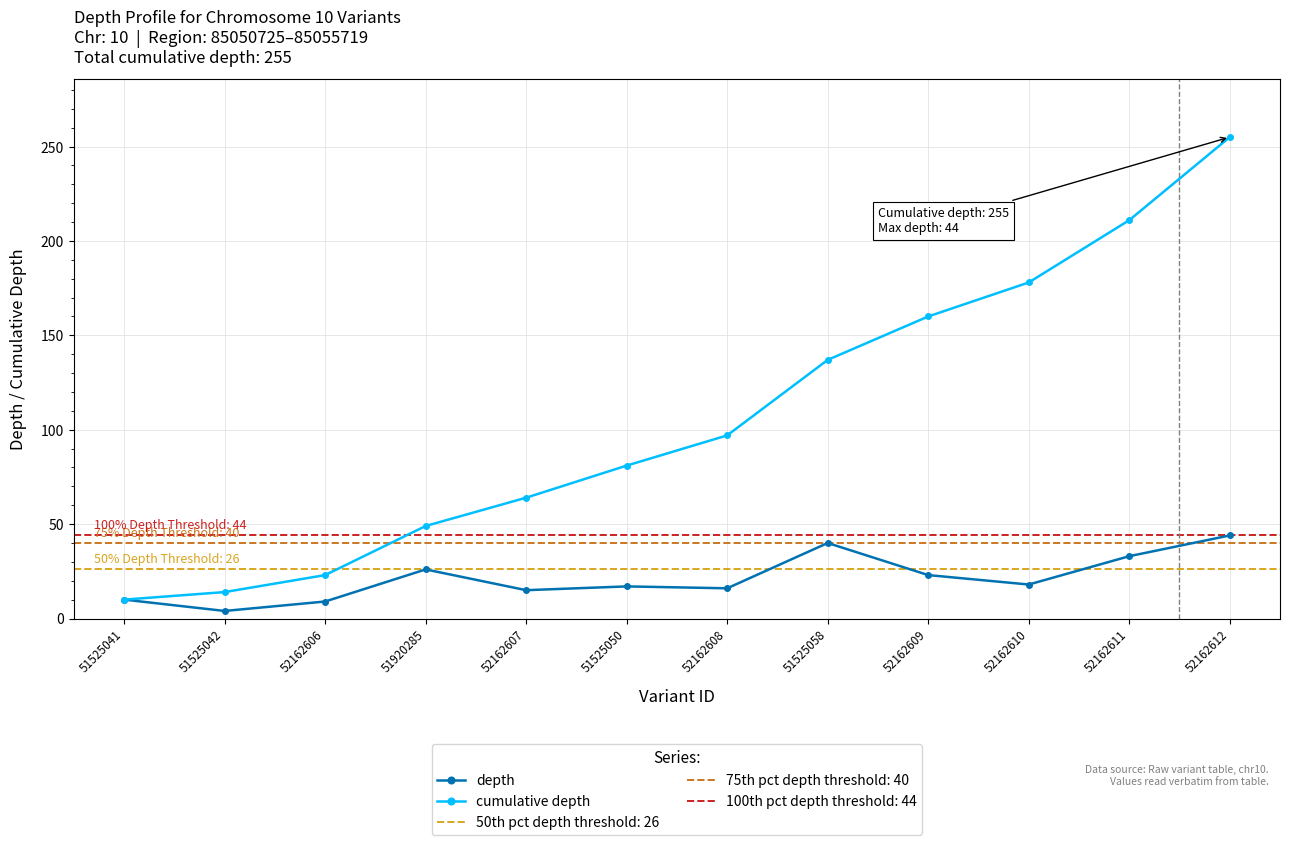

What is the average value of the depth series?

21